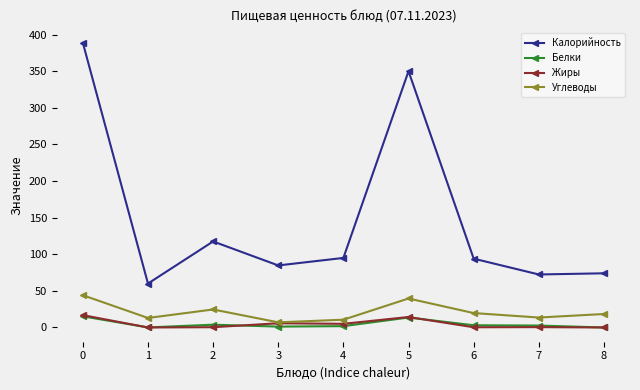

Where is the first local minimum for Калорийность?

1